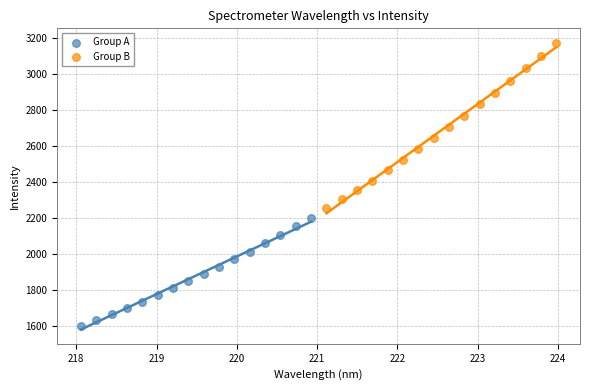

Which series contains the highest Y value?

Group B